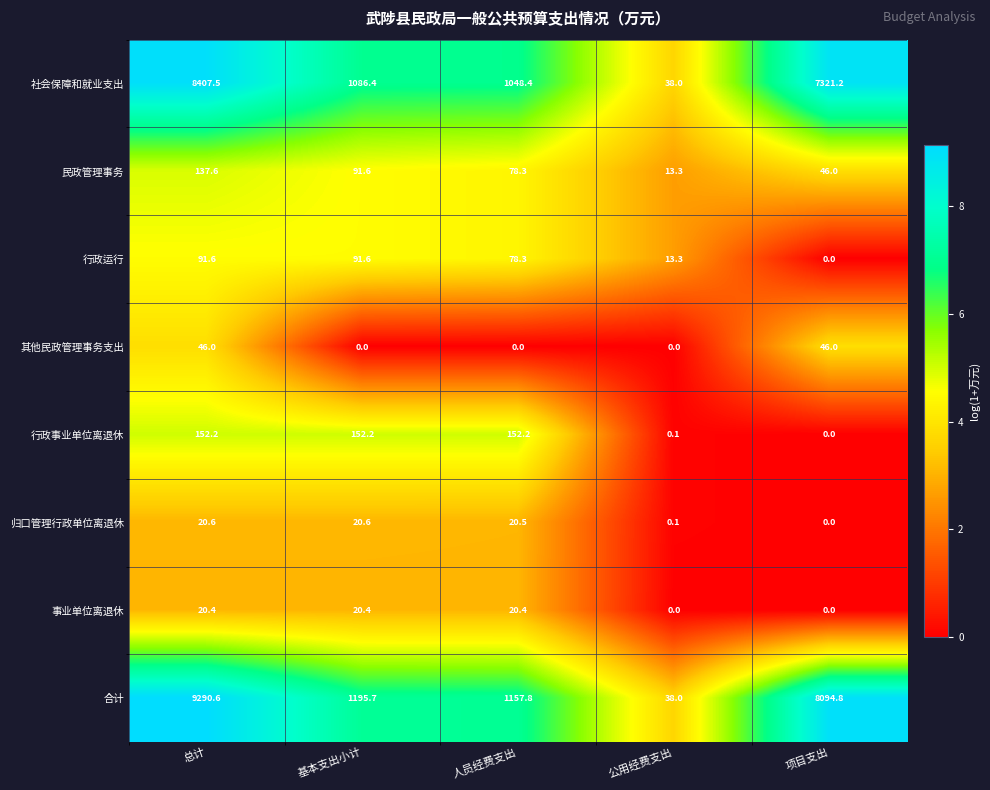

What is the spread (max minus min) of values at 基本支出小计?

1195.7